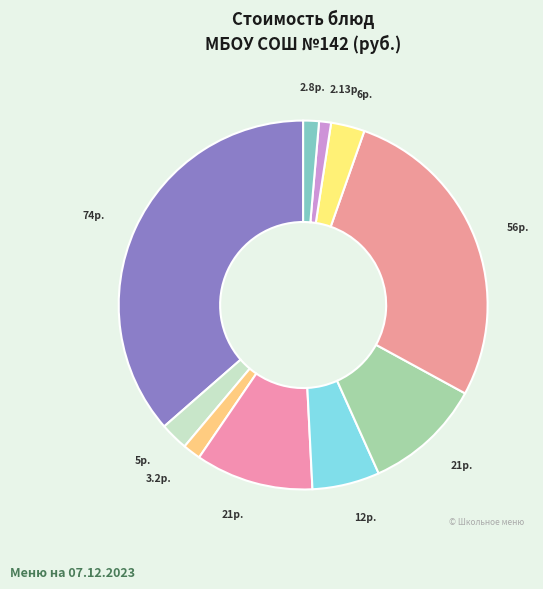

To the nearest percent, what is the average slice percentage?

10%